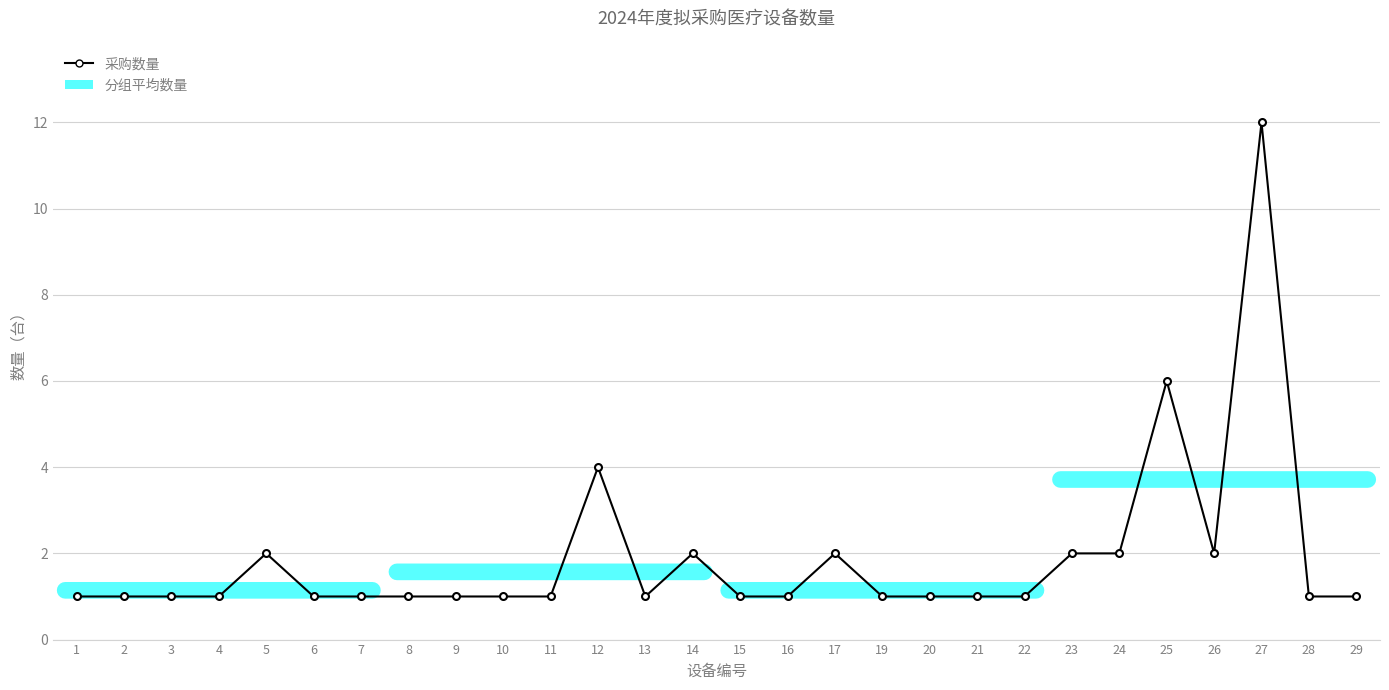

How many lines are shown in the chart?

1